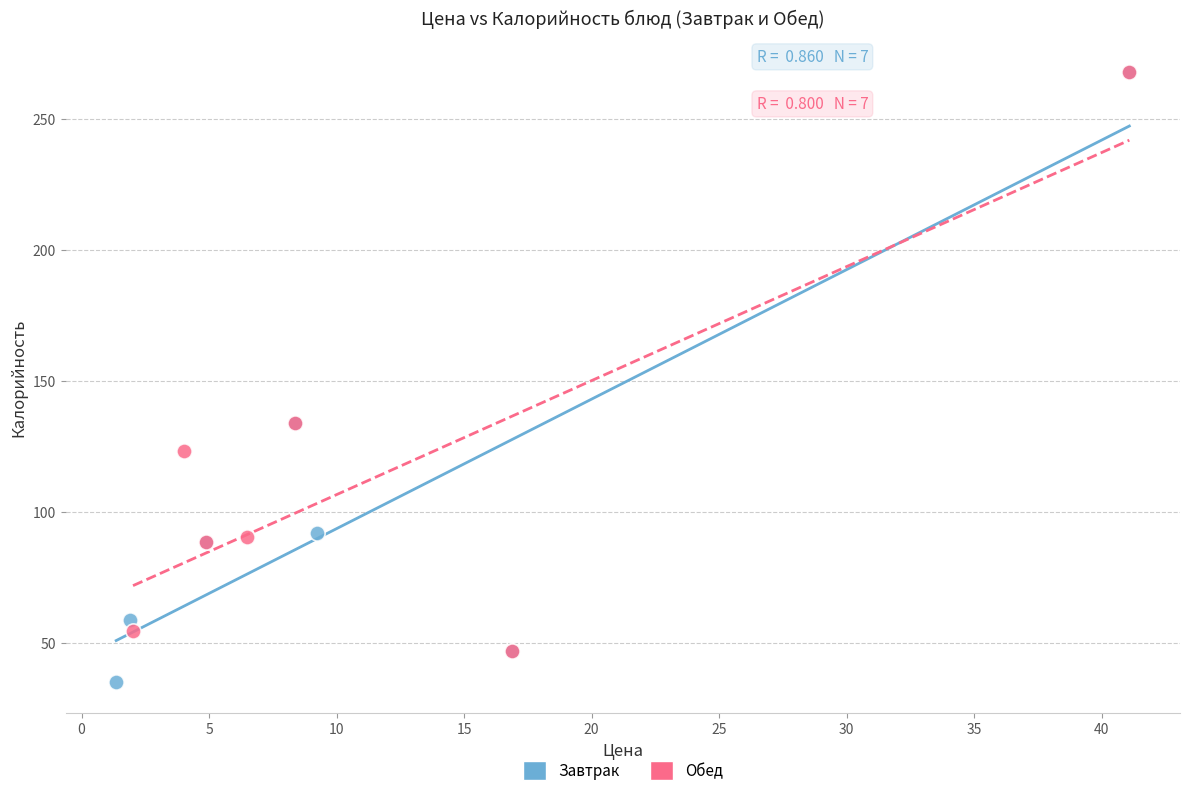

Which series has the largest Y range (max minus min)?

Завтрак